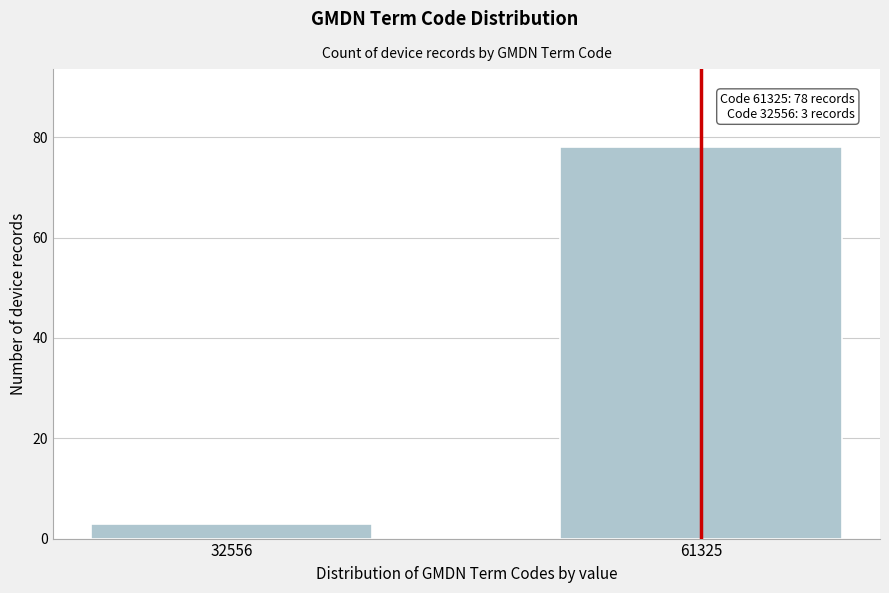

Reading left to right, list all the values displayed in this chart.

32556=3	61325=78